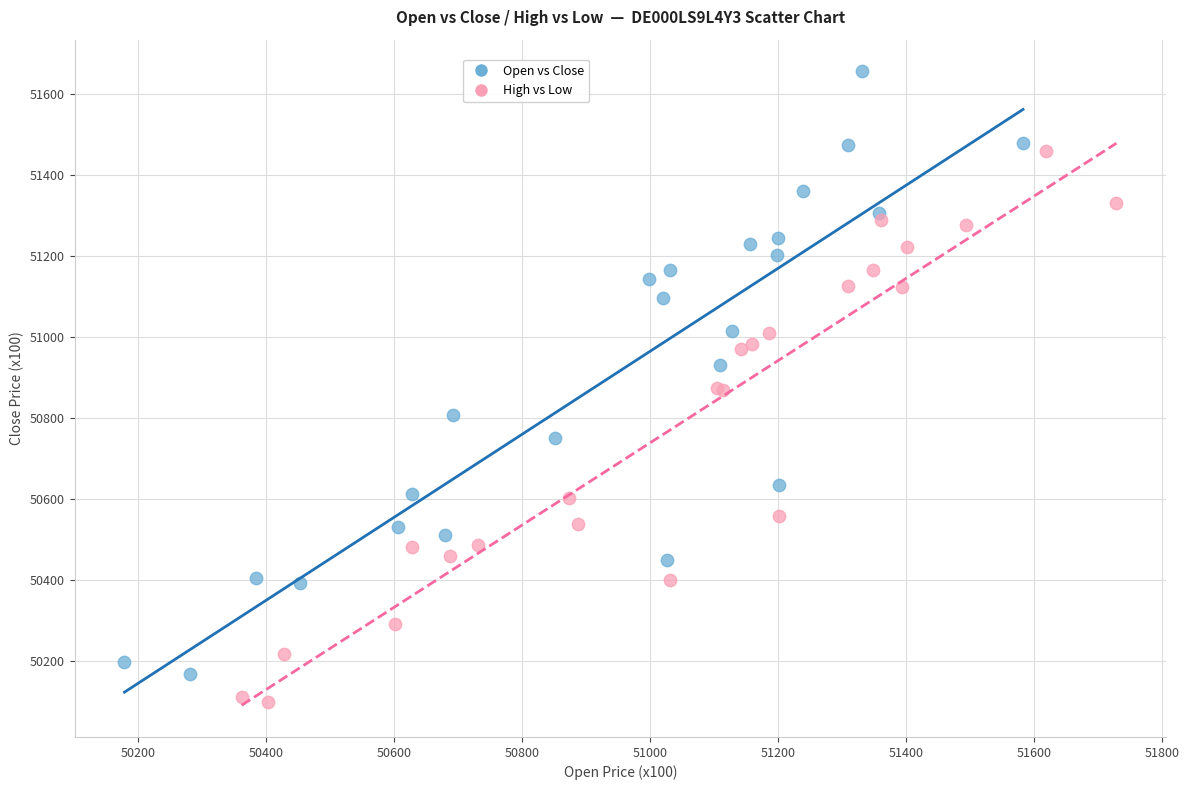

What are all the series names shown in the legend?

Open vs Close, High vs Low